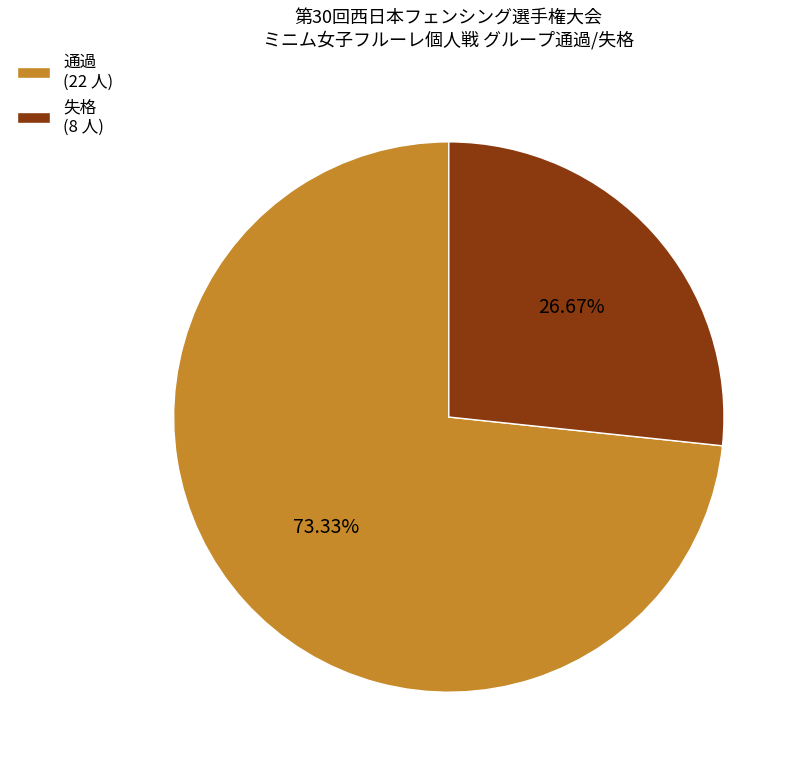

Count the number of slices in the pie.

2